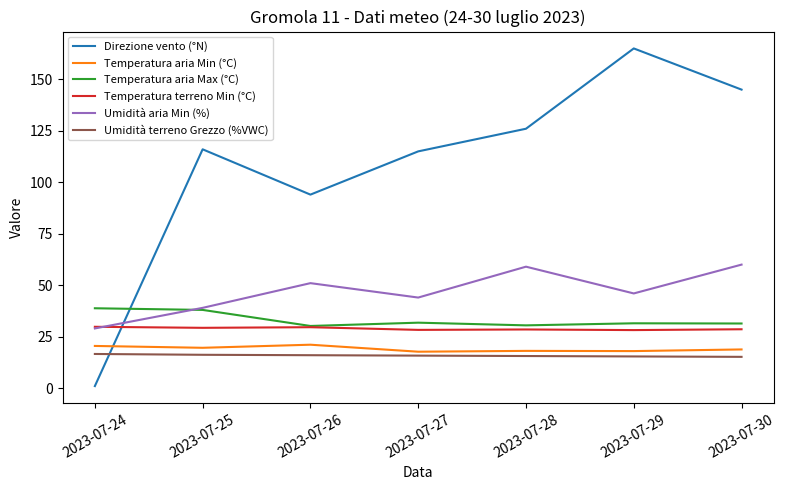

What are all the series names shown in the legend?

Direzione vento (°N), Temperatura aria Min (°C), Temperatura aria Max (°C), Temperatura terreno Min (°C), Umidità aria Min (%), Umidità terreno Grezzo (%VWC)